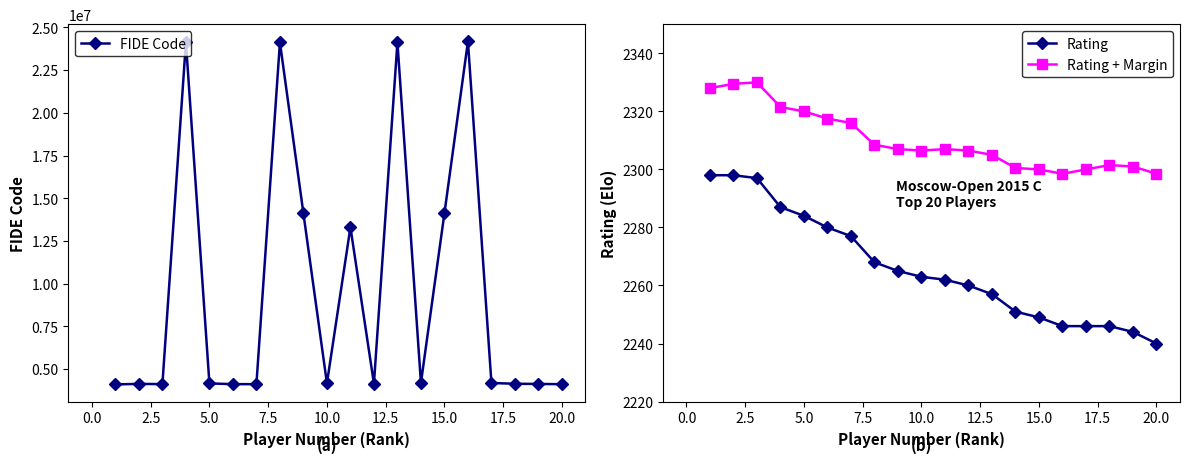

Which series has the widest spread of values?

FIDE Code